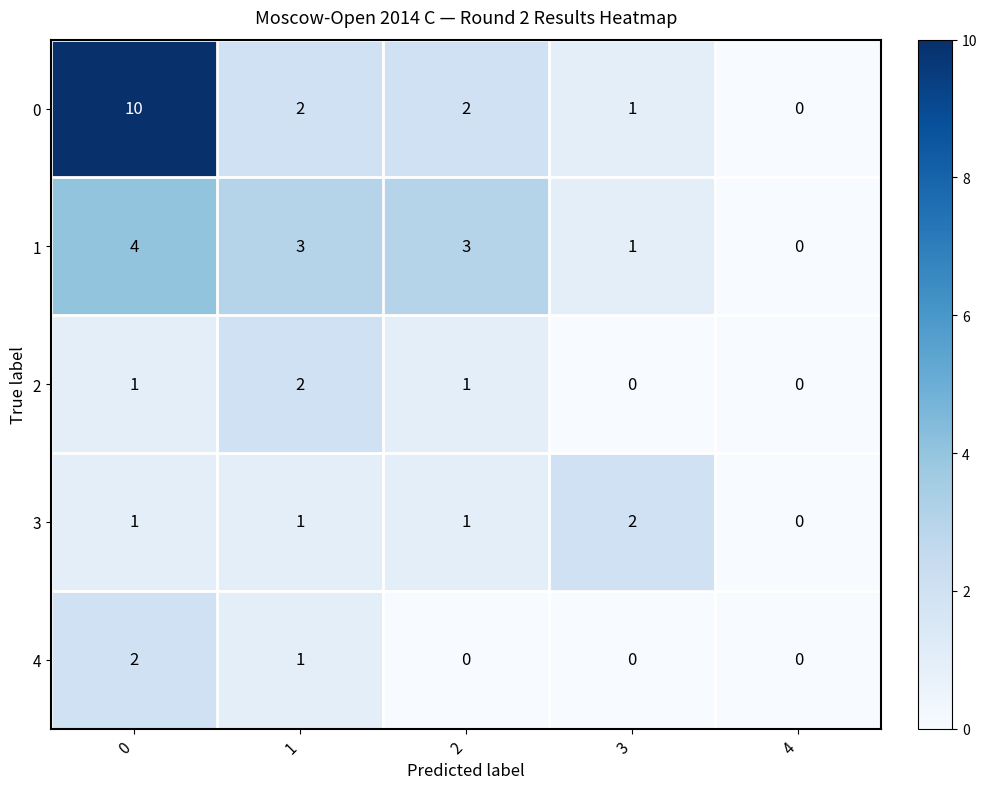

Reading left to right, list all the values displayed in this chart.

0: 0=10	1=2	2=2	3=1	4=0
1: 0=4	1=3	2=3	3=1	4=0
2: 0=1	1=2	2=1	3=0	4=0
3: 0=1	1=1	2=1	3=2	4=0
4: 0=2	1=1	2=0	3=0	4=0